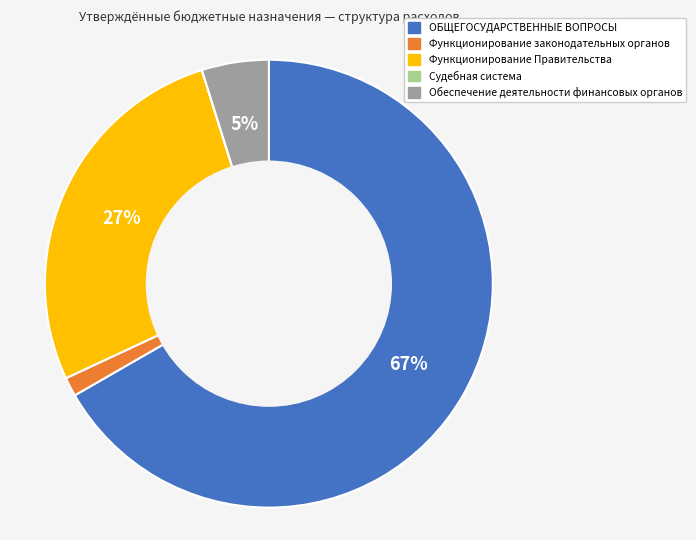

True or false: ОБЩЕГОСУДАРСТВЕННЫЕ ВОПРОСЫ accounts for 73% of the total.

False